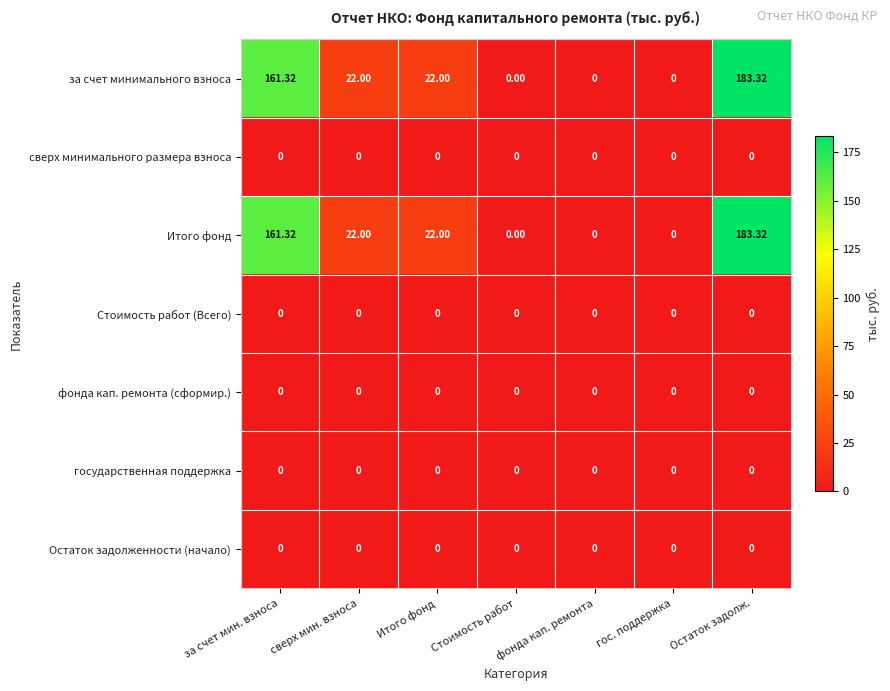

Which category has the highest value across all series?

Остаток задолж.